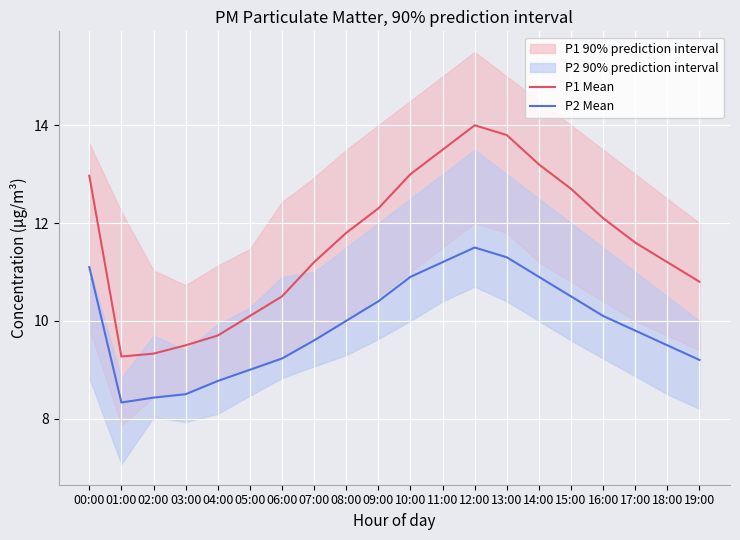

Which has a higher value, 01:00 or 09:00?

09:00